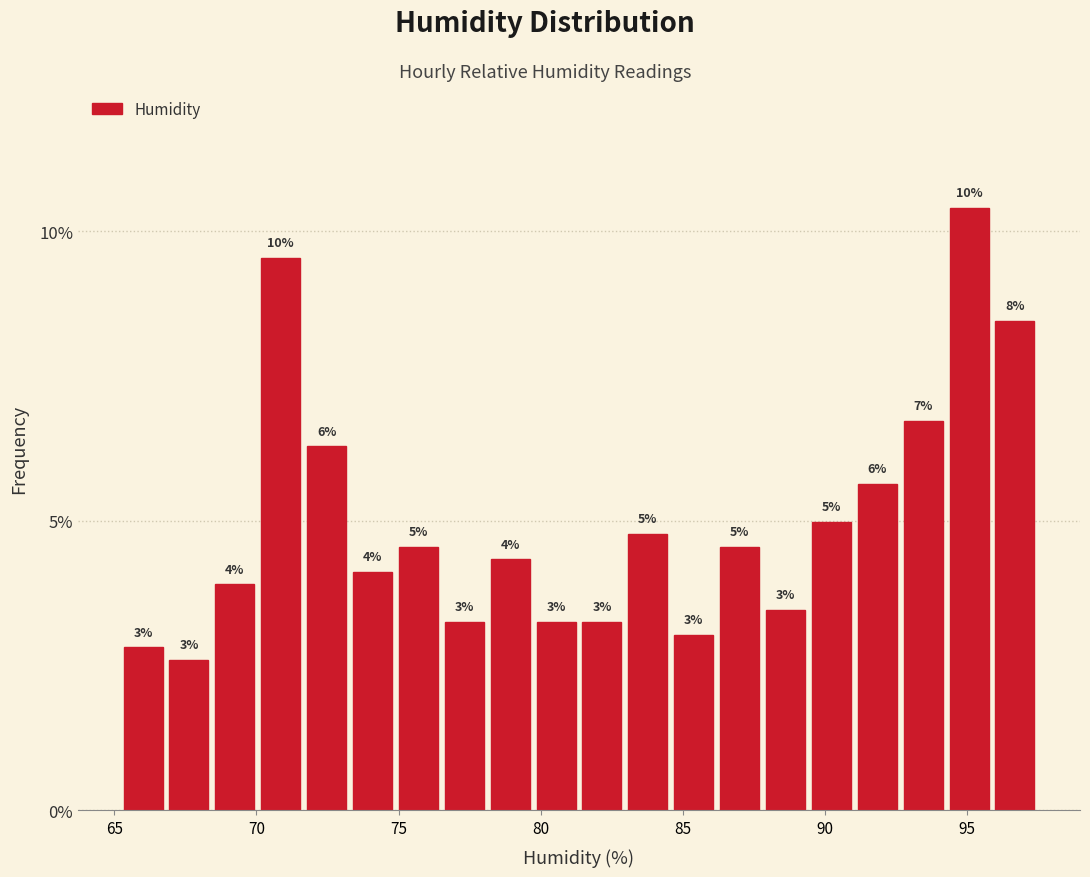

Around what value on the x-axis is the tallest bar? Give the approximate position of its centre, as read against the axis.

95.0